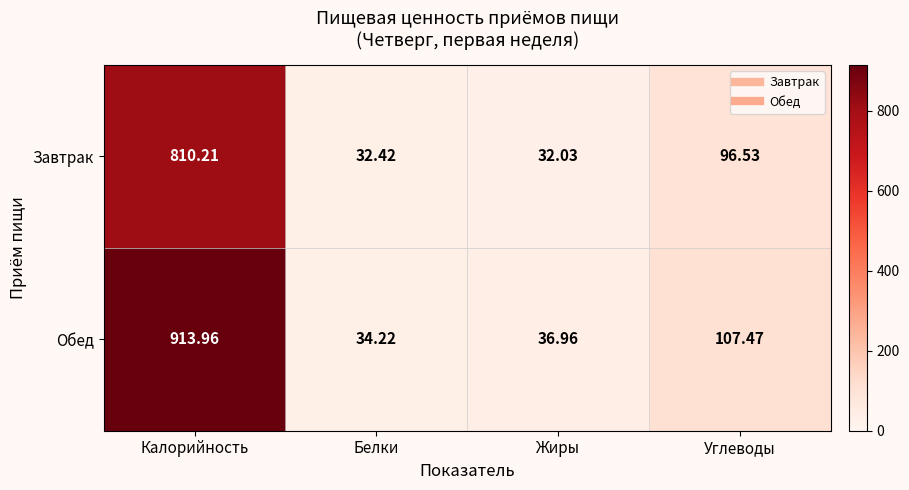

How many data points does each series have?

4